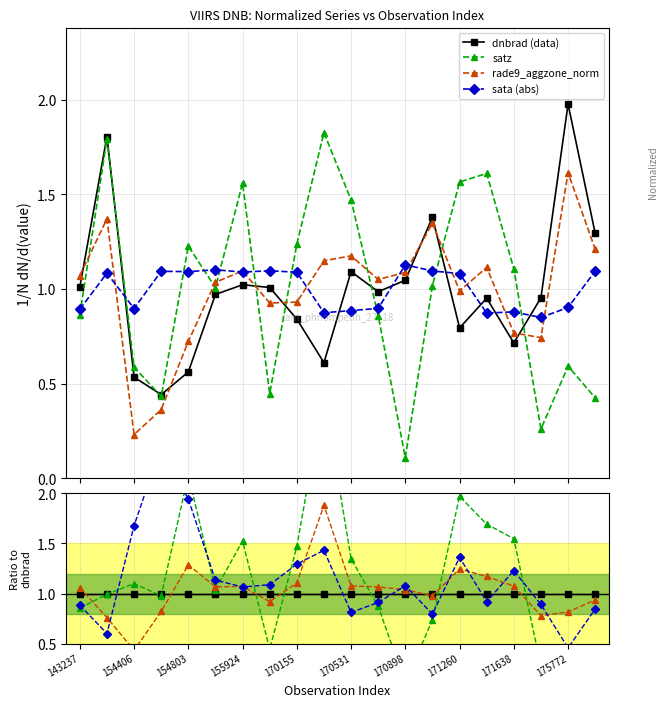

What is the difference between the highest and lowest values at 143237?

0.2